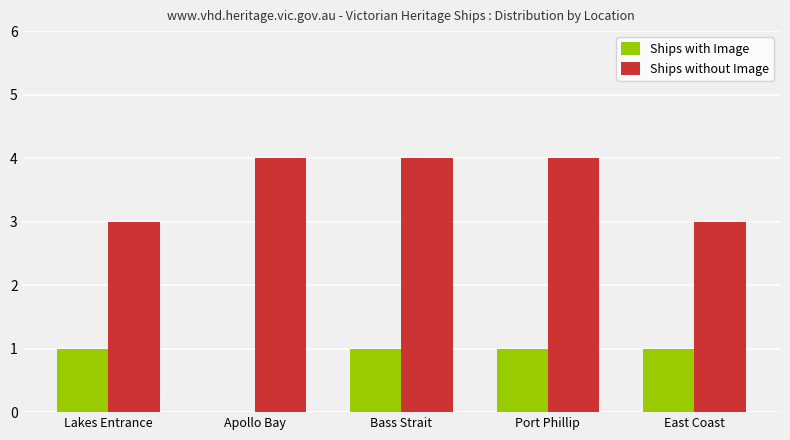

The Ships without Image series shows 7 at Apollo Bay. True or false?

False